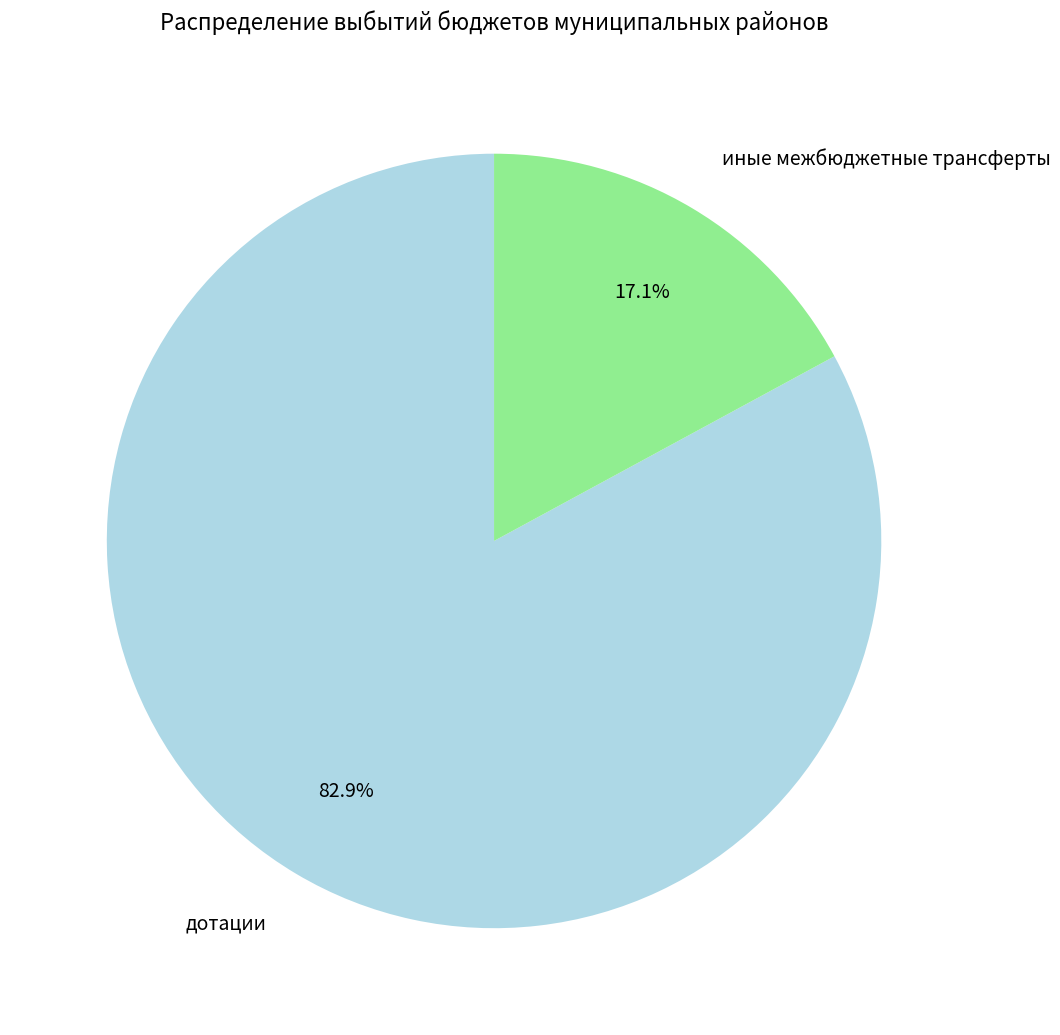

To the nearest percent, what is the average slice percentage?

50%